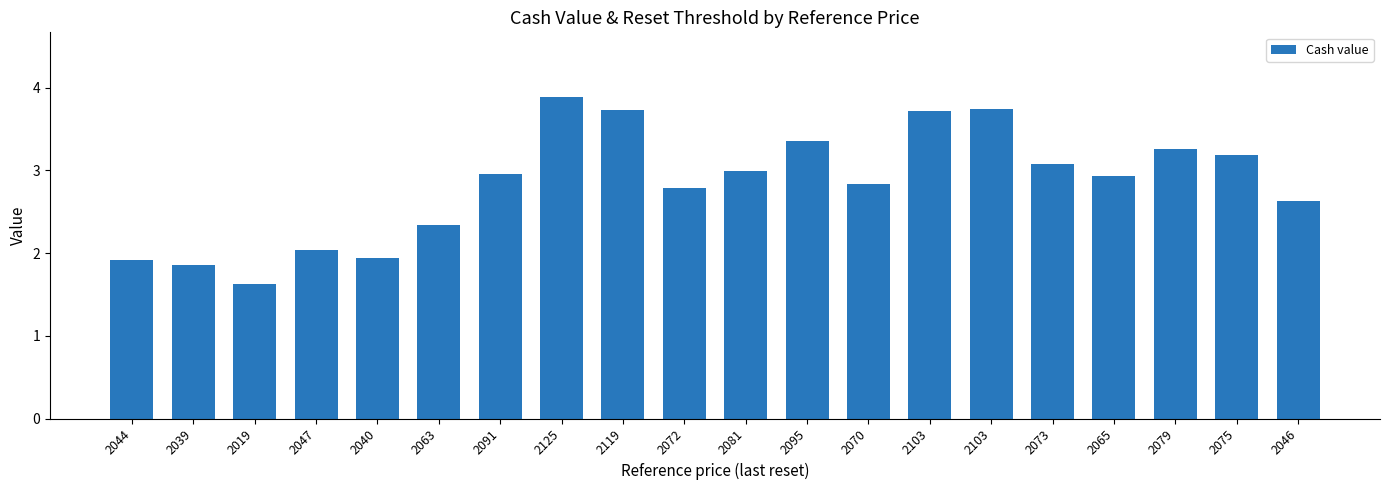

Which category has the highest value across all series?

2125